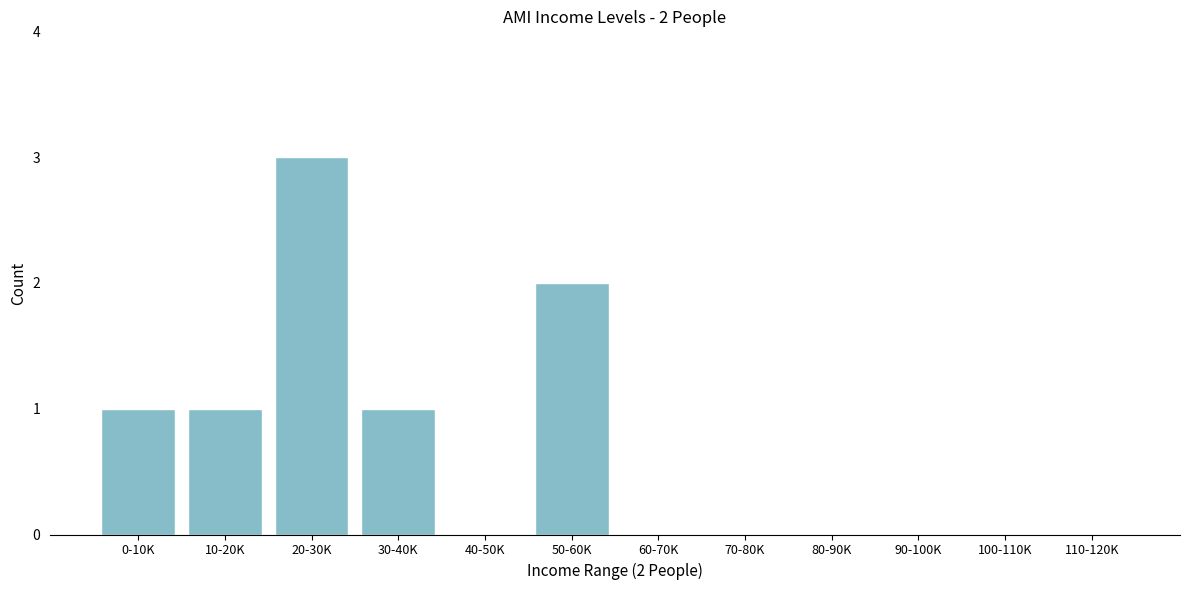

Reading left to right, transcribe all the data shown in this chart.

0-10K=1	10-20K=1	20-30K=3	30-40K=1	40-50K=0	50-60K=2	60-70K=0	70-80K=0	80-90K=0	90-100K=0	100-110K=0	110-120K=0